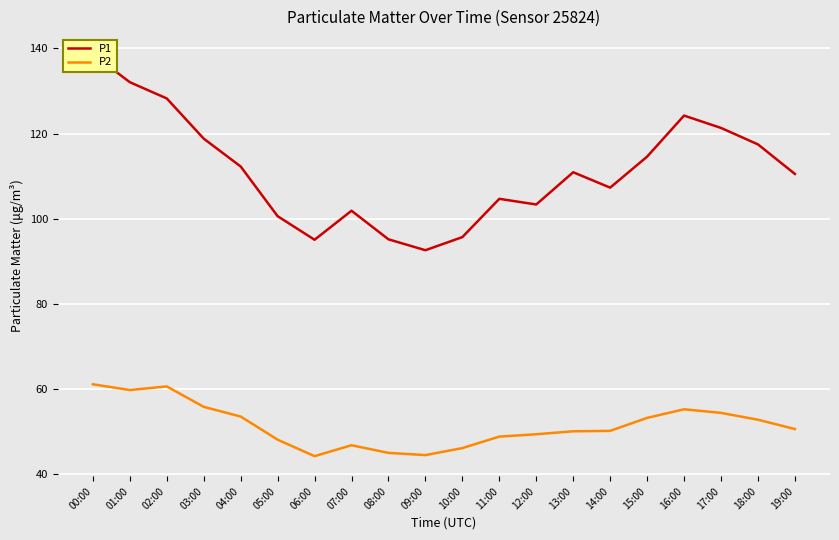

At which category does P1 reach its first local peak?

07:00